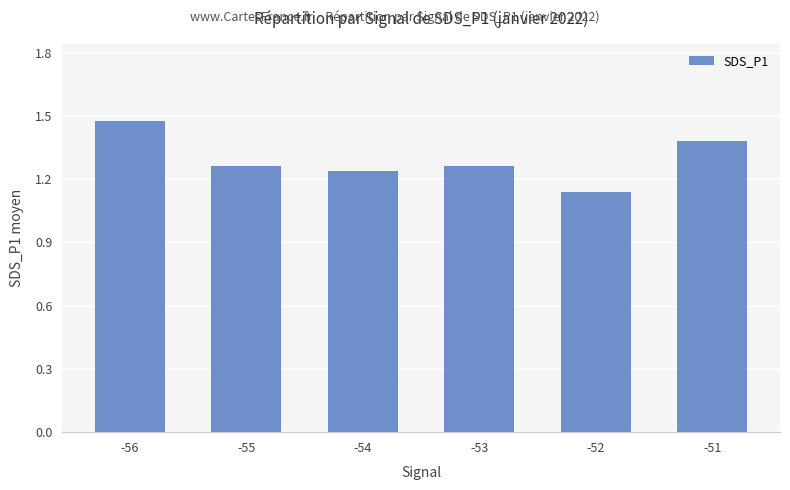

What is the change in value from -56 to -53?

-0.2